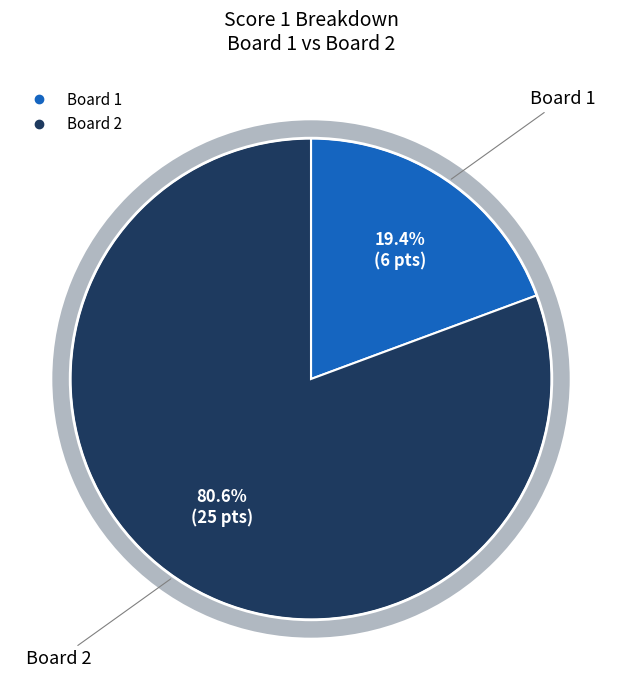

What is the smallest slice in the pie chart?

Board 1